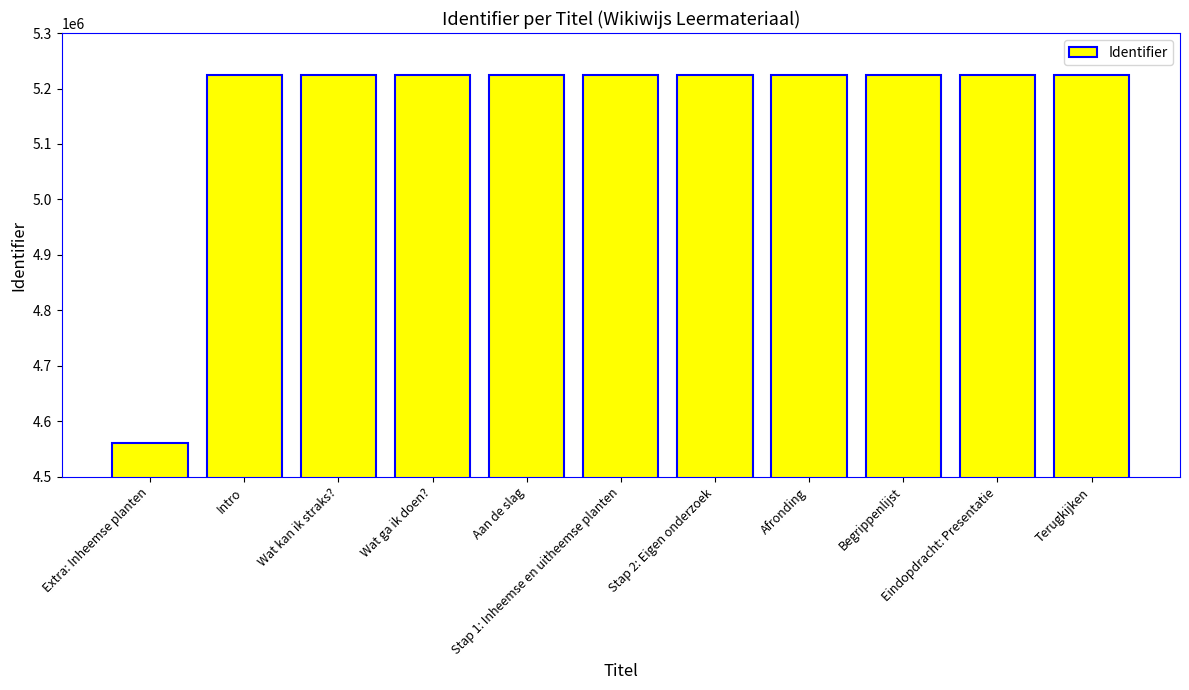

What is the smallest value displayed?

4561068